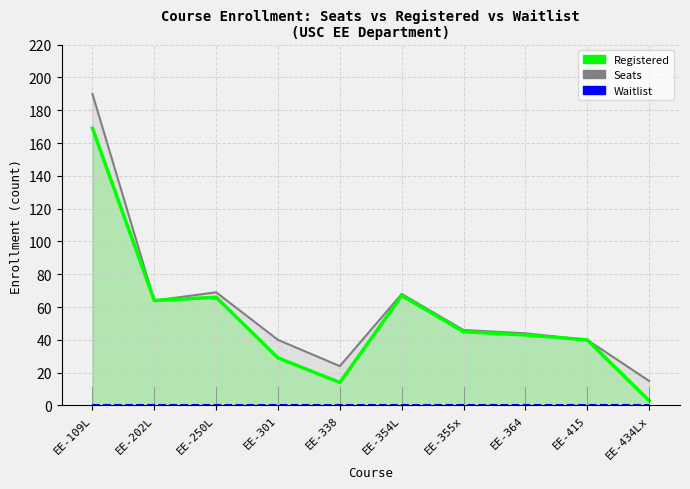

Which has a higher value, EE-354L or EE-434Lx?

EE-354L